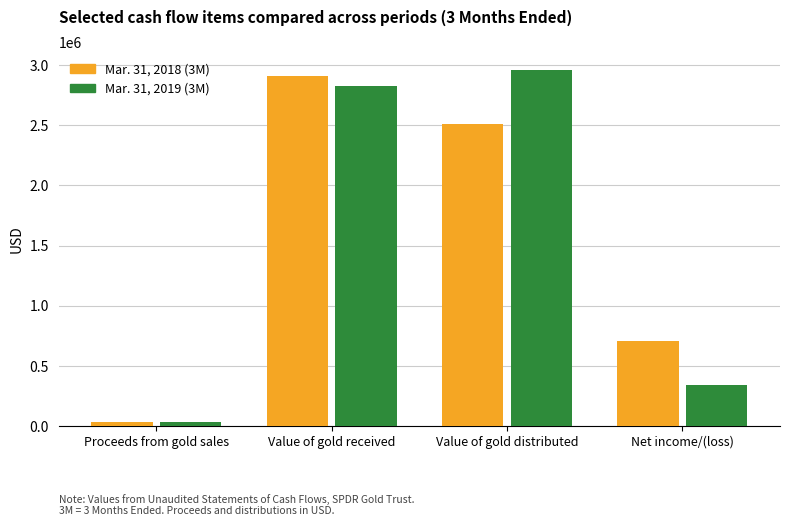

What is the total value across all series at Proceeds from gold sales?

66912